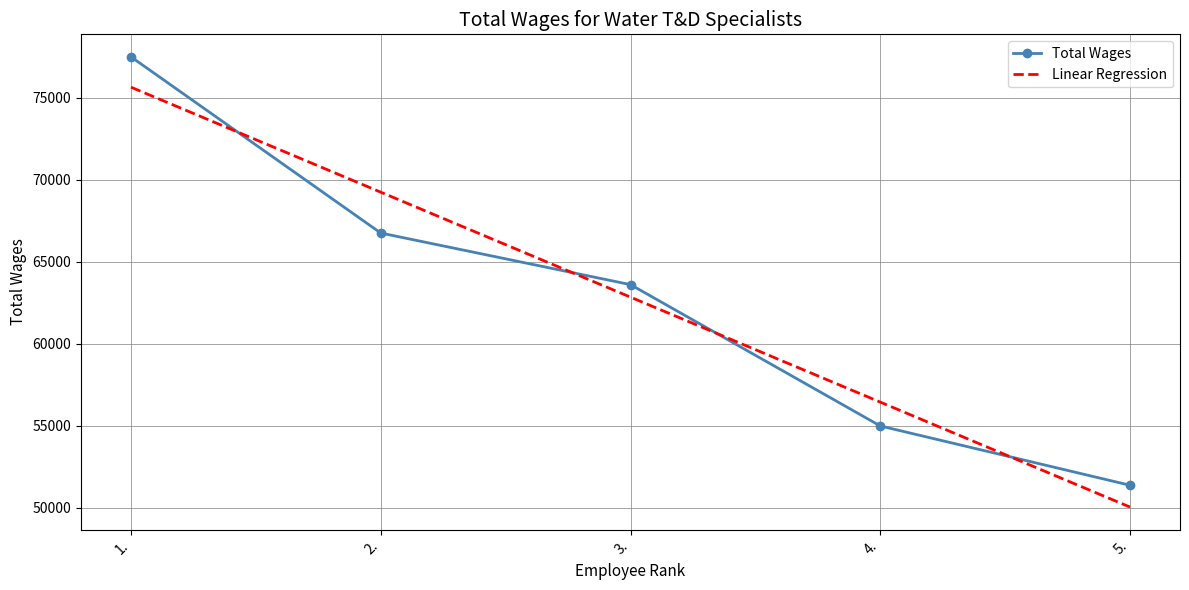

Reading left to right, list all the values displayed in this chart.

77481	66741	63595	54980	51365